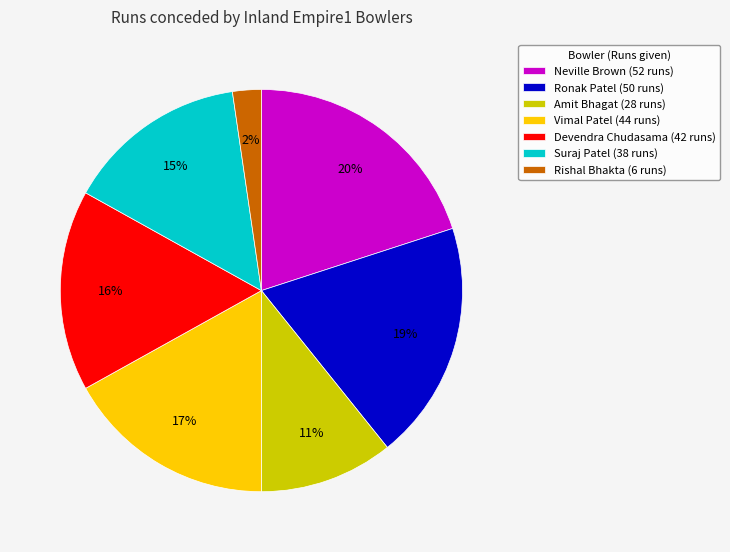

True or false: Vimal Patel accounts for 24% of the total.

False